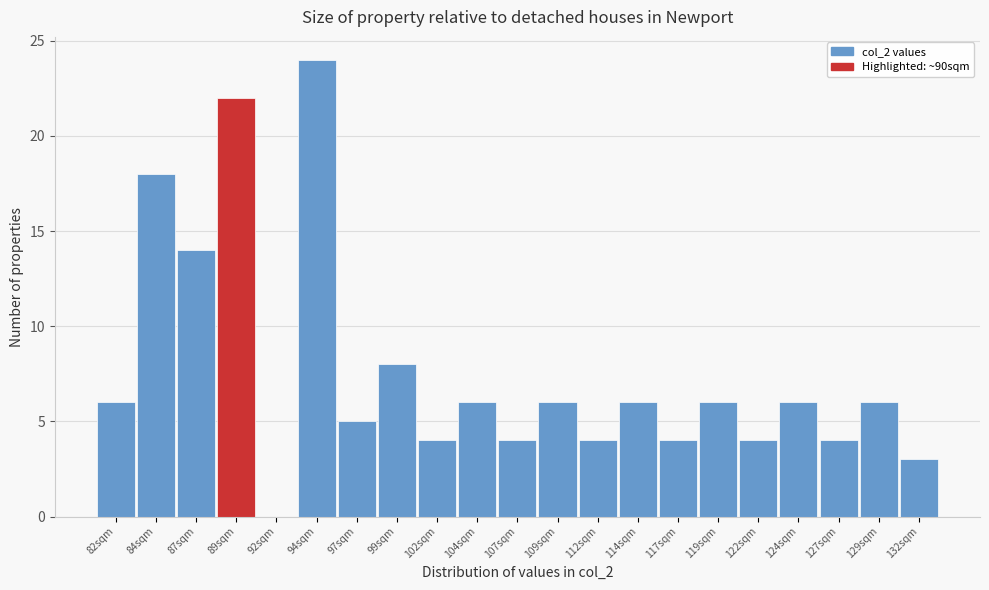

Reading left to right, extract all data points from this chart.

82sqm=6	84sqm=18	87sqm=14	89sqm=22	92sqm=0	94sqm=24	97sqm=5	99sqm=8	102sqm=4	104sqm=6	107sqm=4	109sqm=6	112sqm=4	114sqm=6	117sqm=4	119sqm=6	122sqm=4	124sqm=6	127sqm=4	129sqm=6	132sqm=3